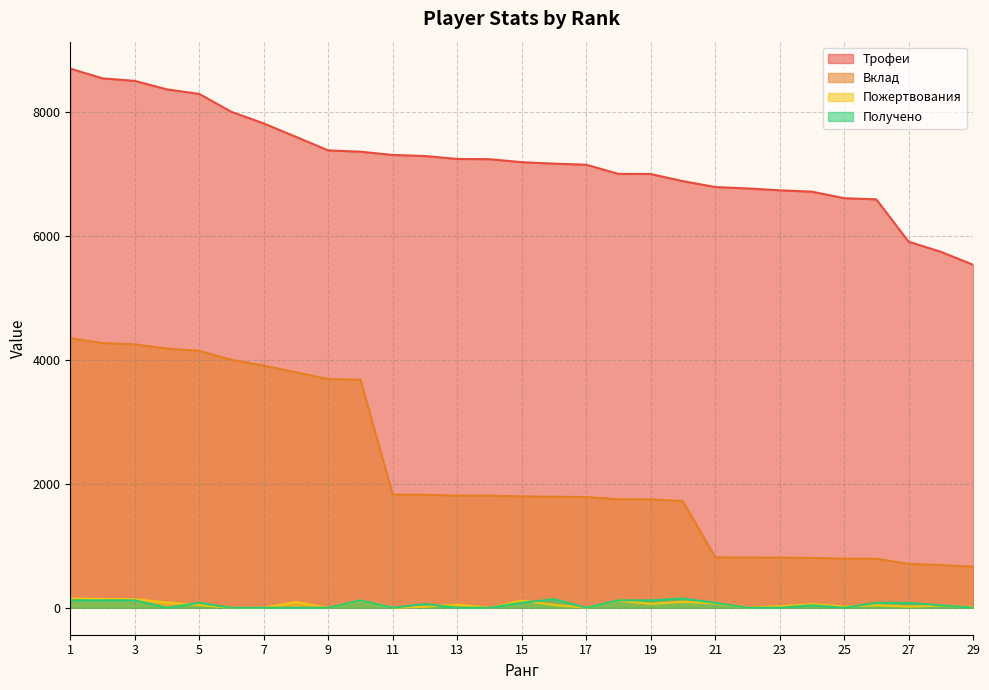

What is the sum of the Пожертвования values at 6 and 26?

41